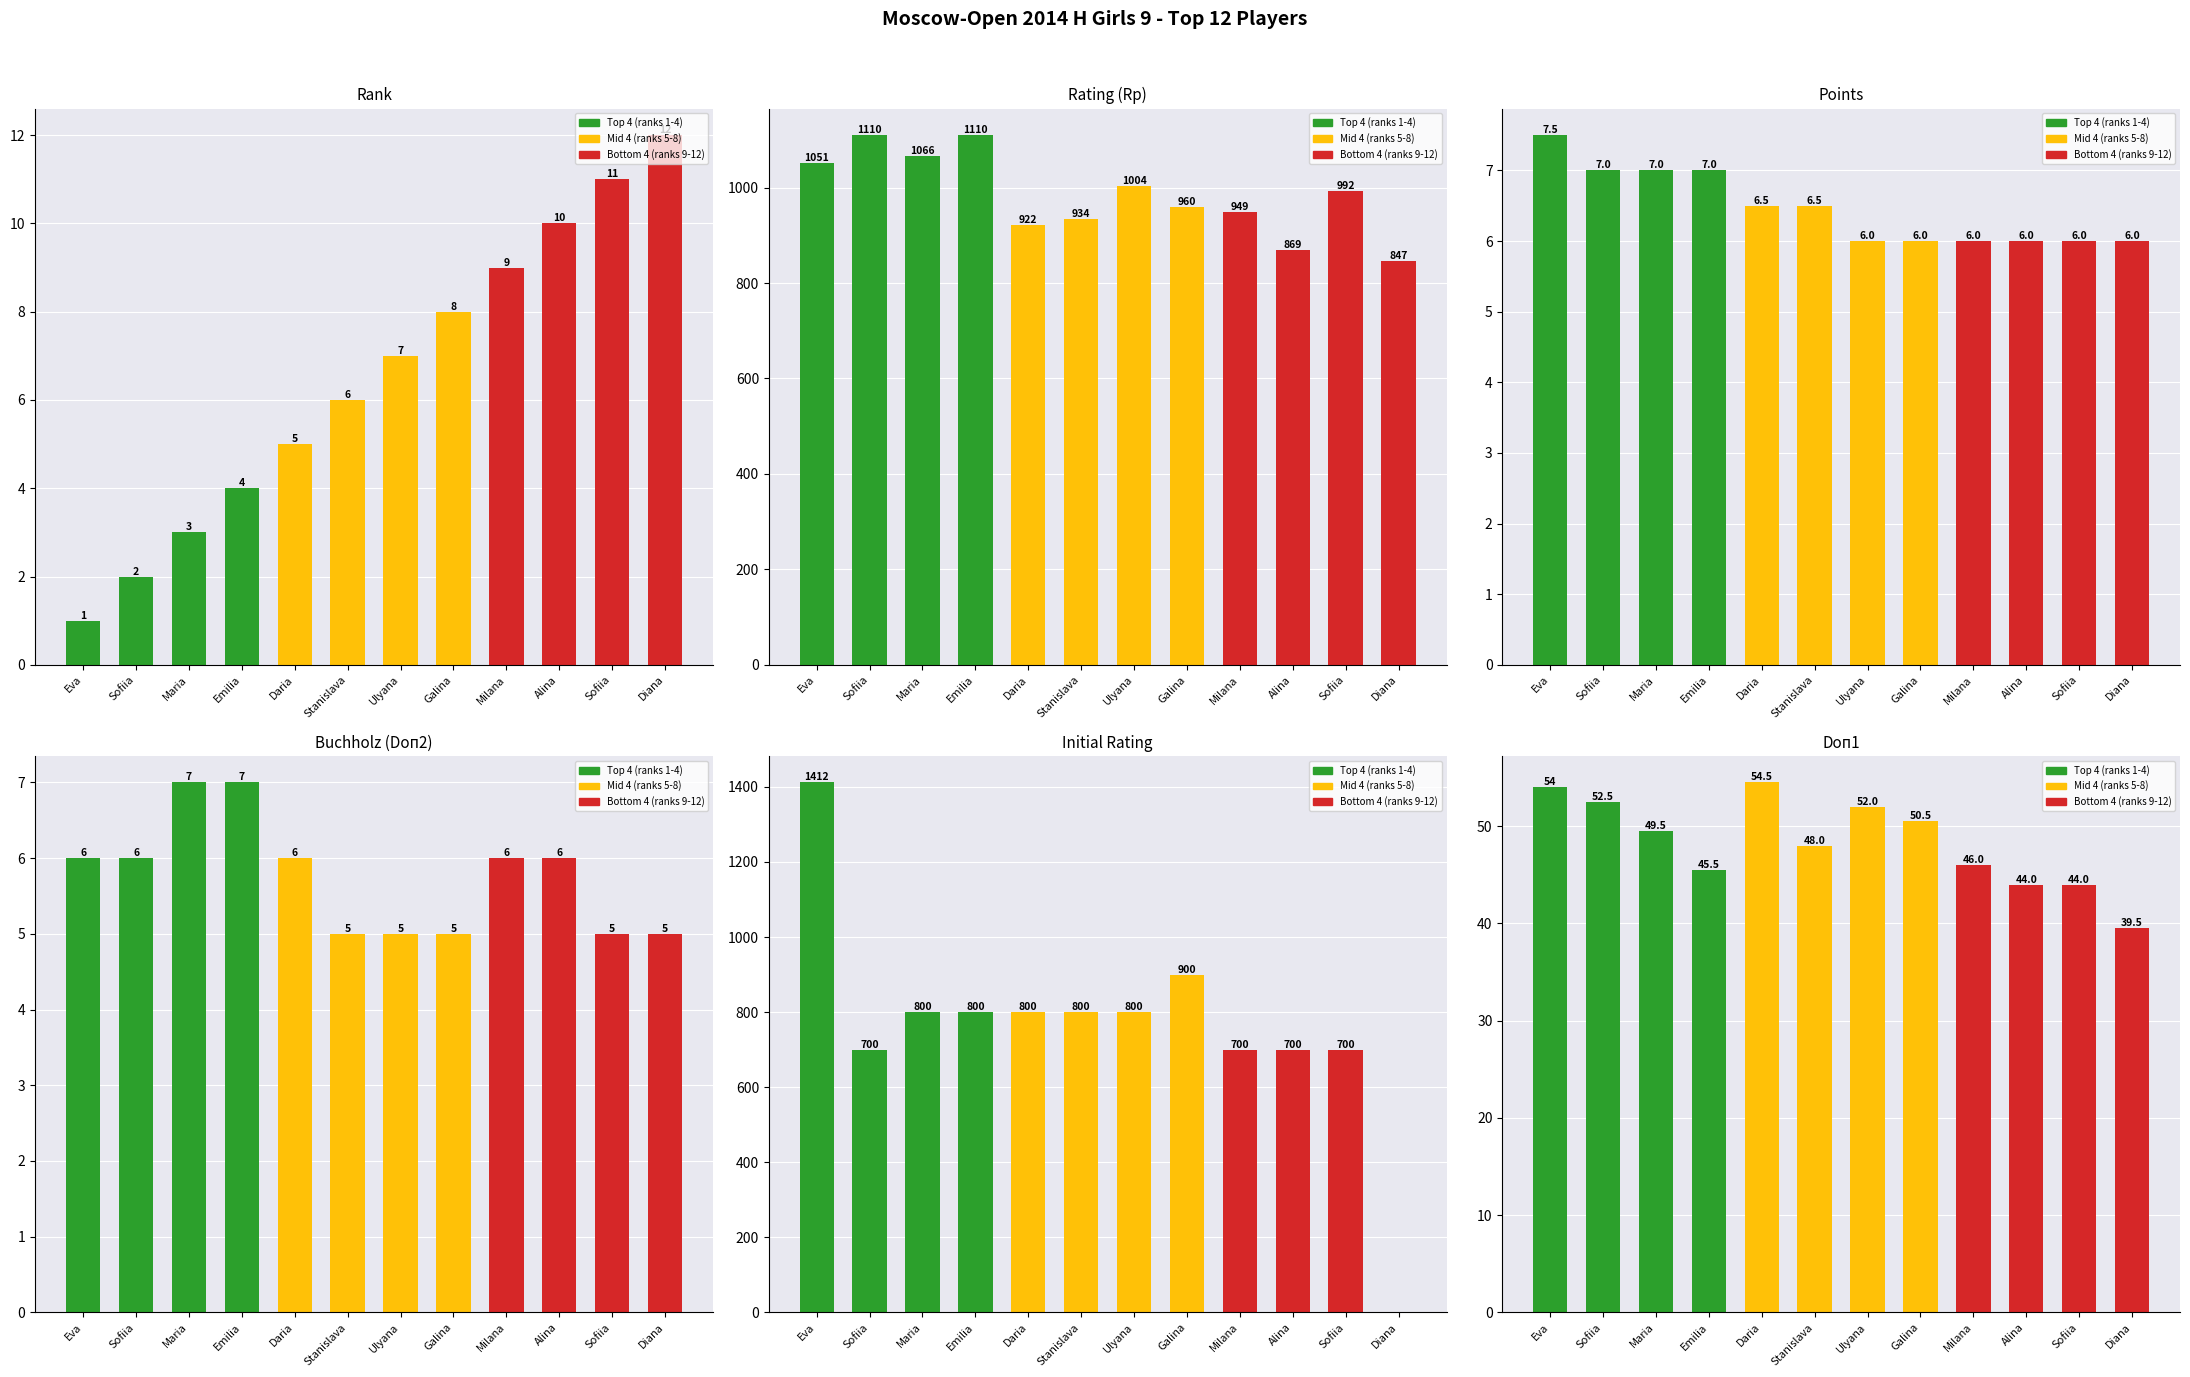

How many groups of bars are there?

12